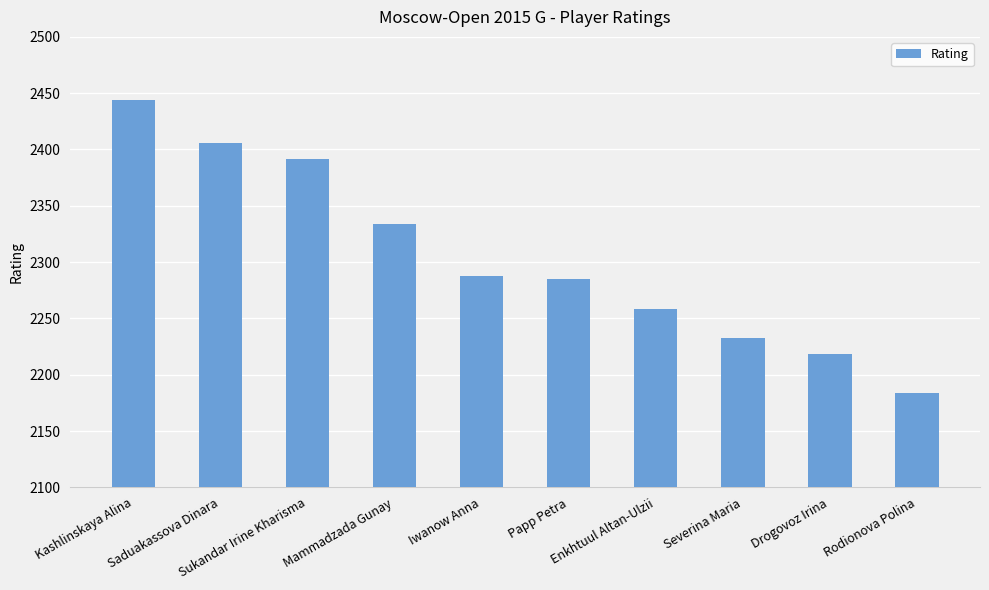

What is the difference between the maximum and second lowest values?

226